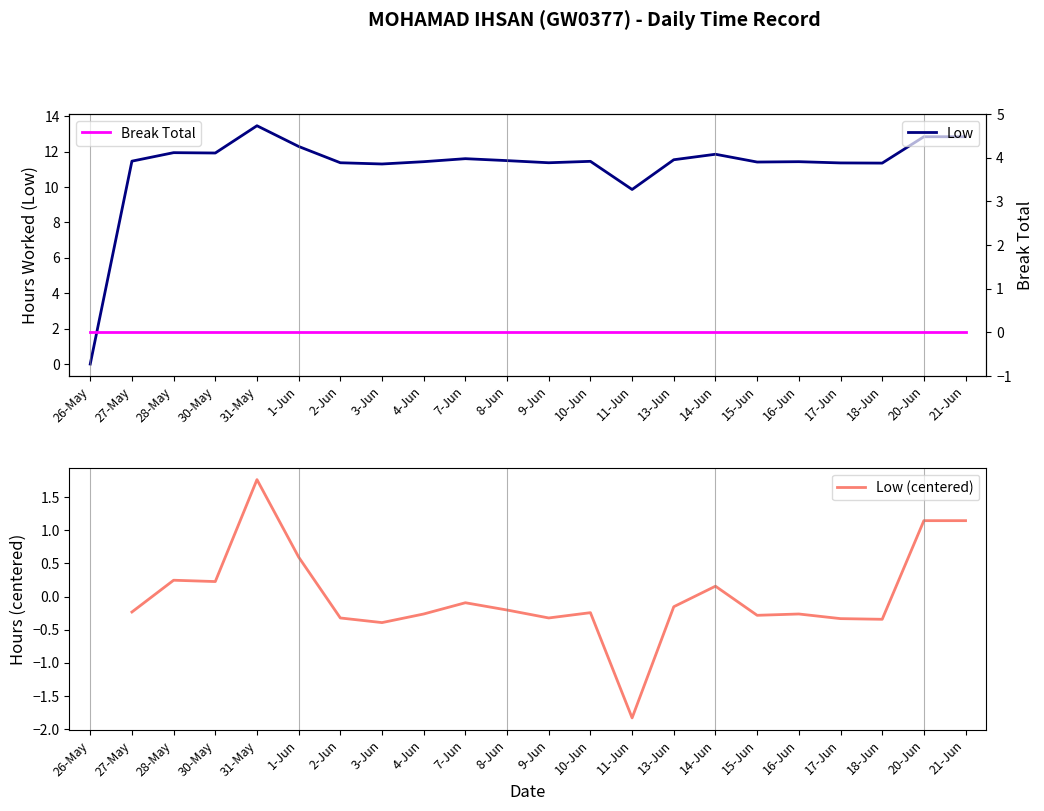

Where is Low nearest to the value 6?

11-Jun